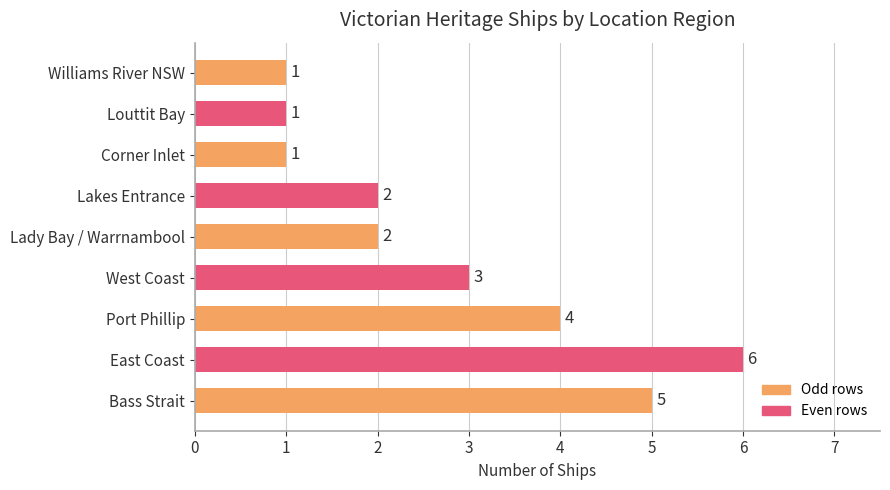

What is the sum of all values?

25